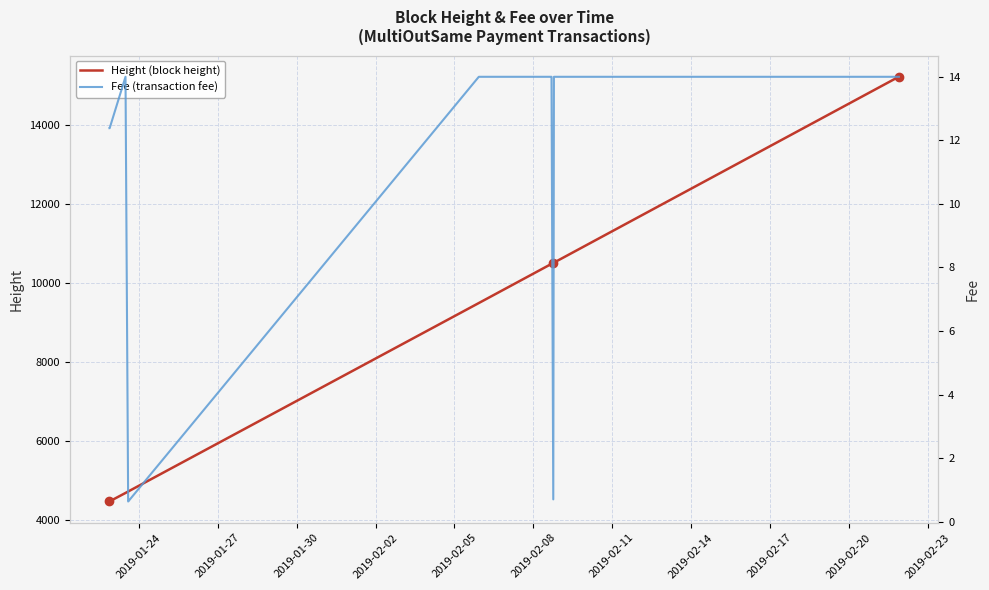

True or false: Fee has more than 2 points higher than both neighbors.

False